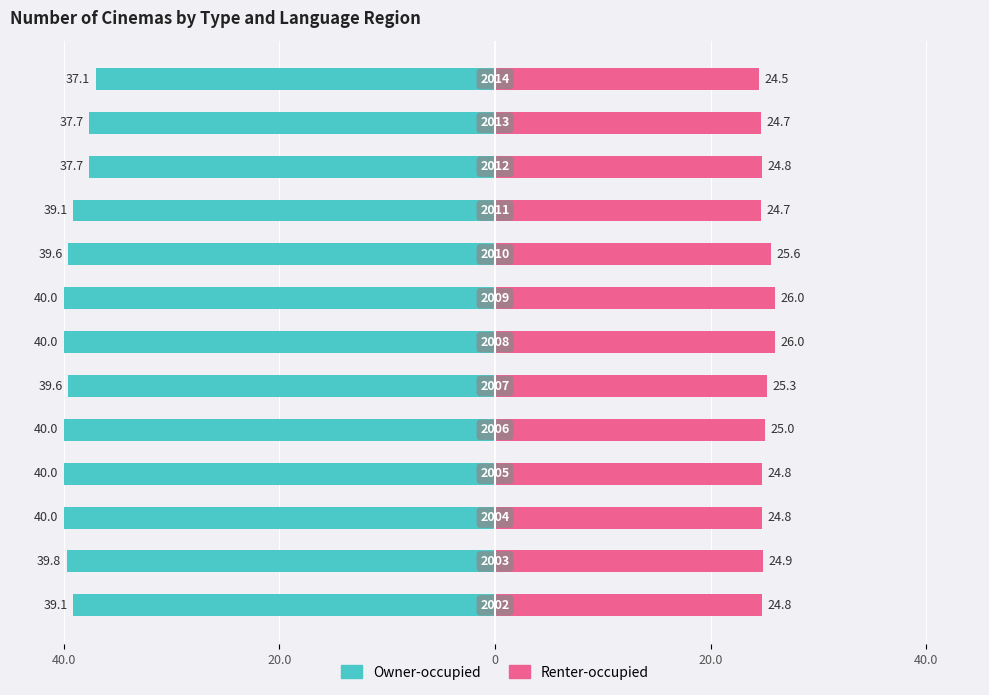

Rank the series at 11 from lowest to highest value.

Owner-occupied, Renter-occupied